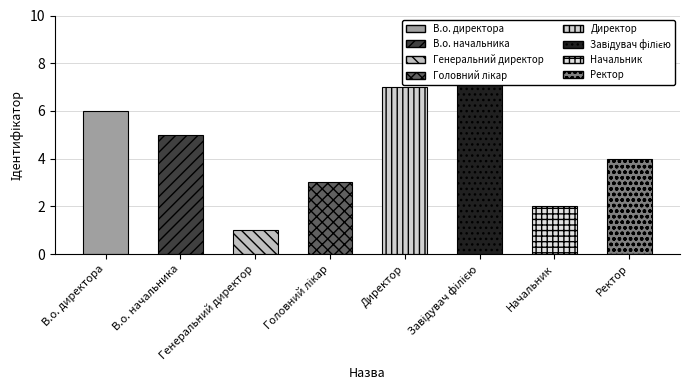

What is the sum of the values at Директор and Генеральний директор?

8